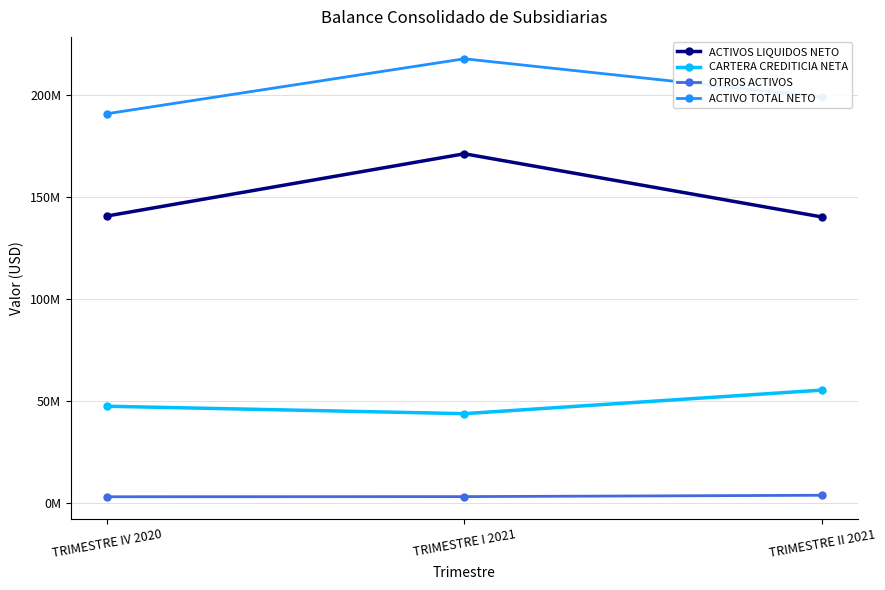

Reading left to right, list all the values displayed in this chart.

ACTIVOS LIQUIDOS NETO: TRIMESTRE IV 2020=140545621.0	TRIMESTRE I 2021=171089084.9	TRIMESTRE II 2021=140091889.0
CARTERA CREDITICIA NETA: TRIMESTRE IV 2020=47277251.3	TRIMESTRE I 2021=43630535.2	TRIMESTRE II 2021=55185685.6
OTROS ACTIVOS: TRIMESTRE IV 2020=2885756.0	TRIMESTRE I 2021=2948567.2	TRIMESTRE II 2021=3614154.8
ACTIVO TOTAL NETO: TRIMESTRE IV 2020=190708628.3	TRIMESTRE I 2021=217668187.3	TRIMESTRE II 2021=198891729.4